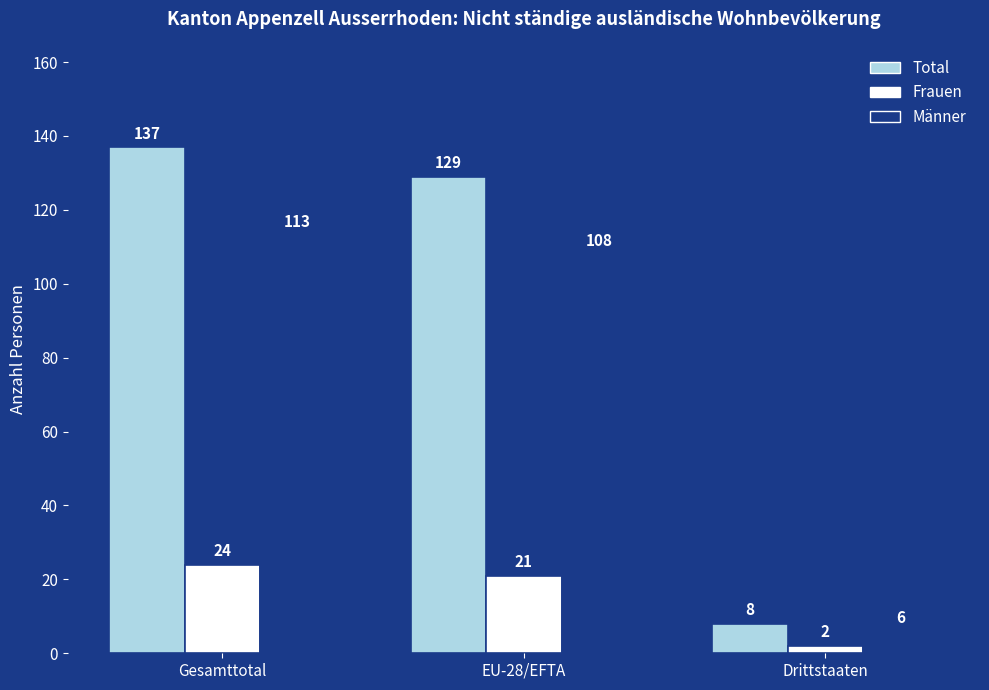

How many groups of bars are there?

3